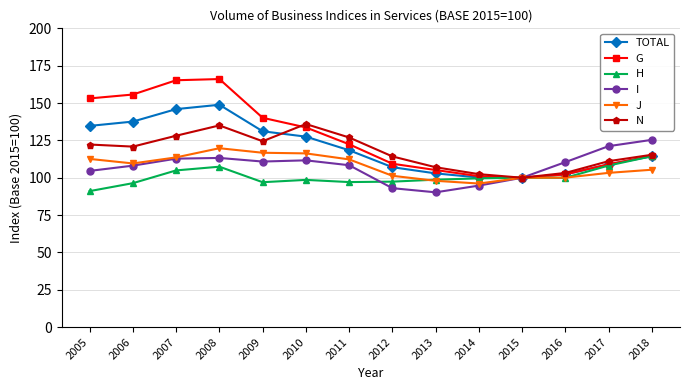

List the series in order of their peak value, lowest first.

H, J, I, N, TOTAL, G